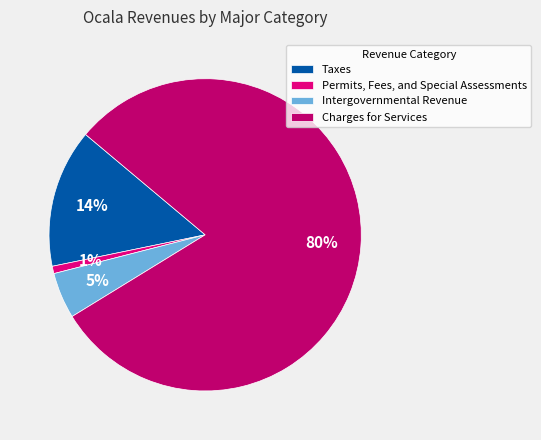

How many slices are in this pie chart?

4